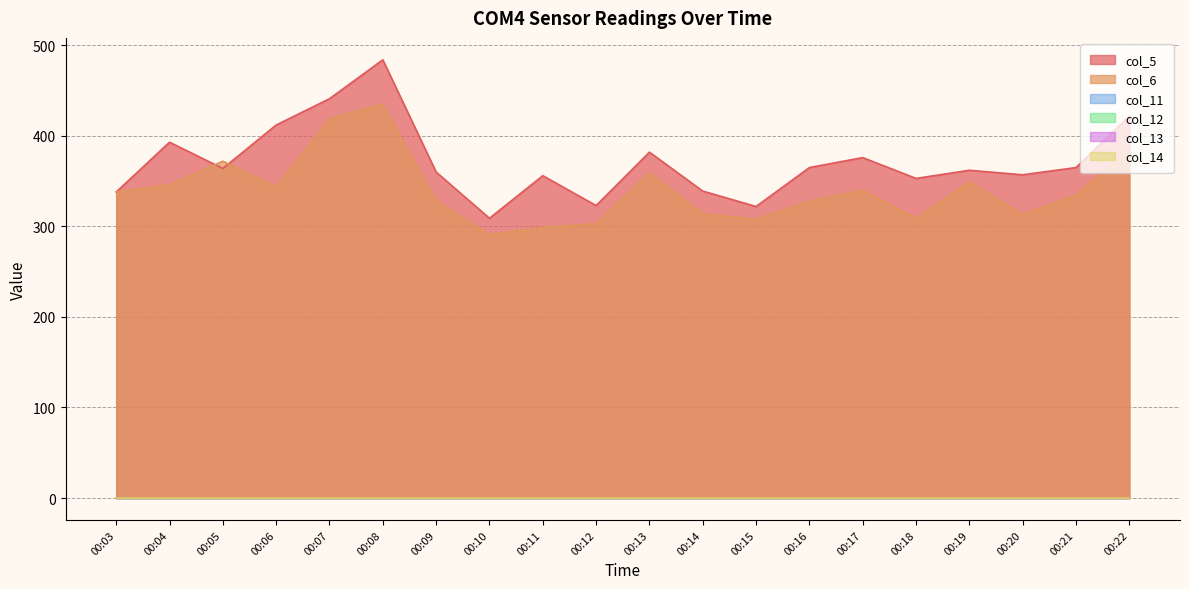

True or false: col_5 and col_11 intersect in this chart.

False